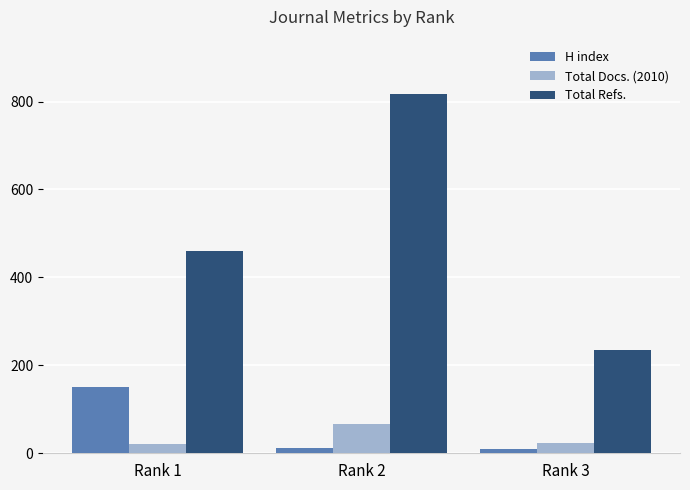

Where is Total Refs. nearest to the value 526?

Rank 1